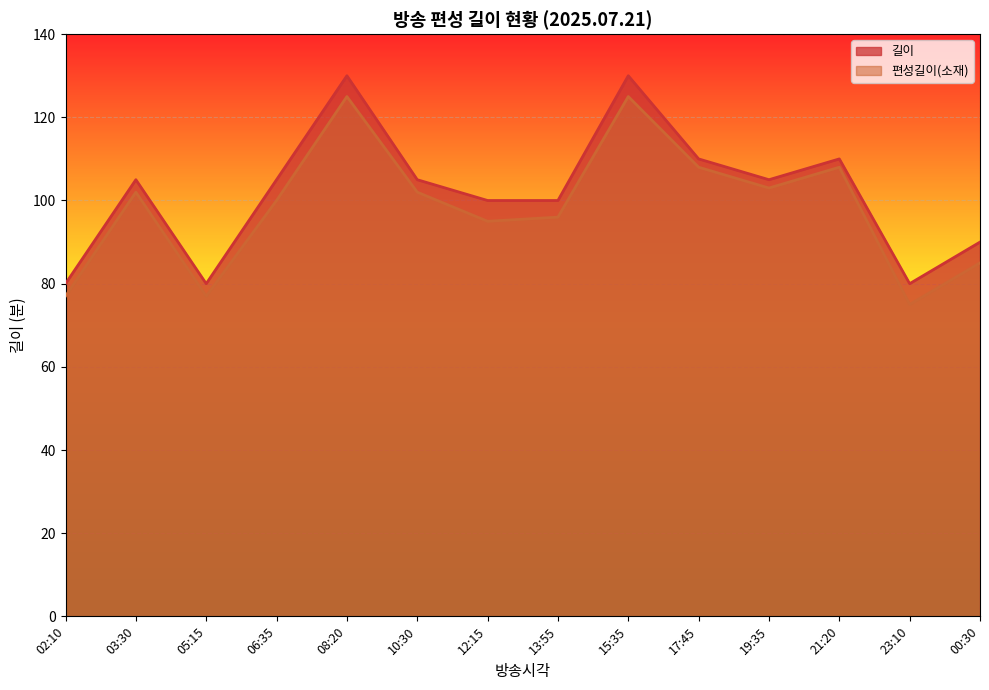

How many data points in 길이 are above 105?

4